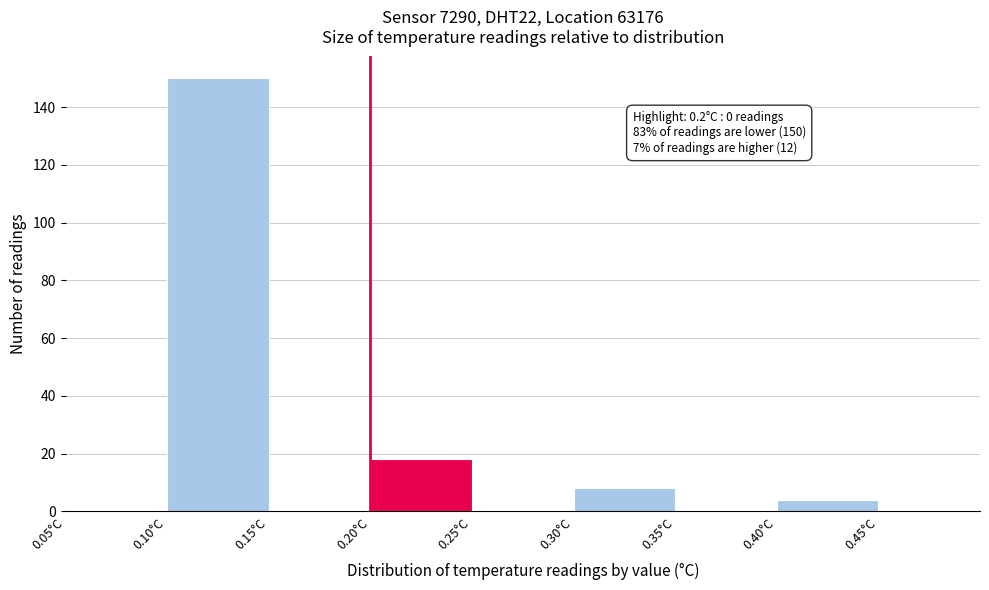

Over which range of the x-axis is the bar tallest?

0.10 to 0.15